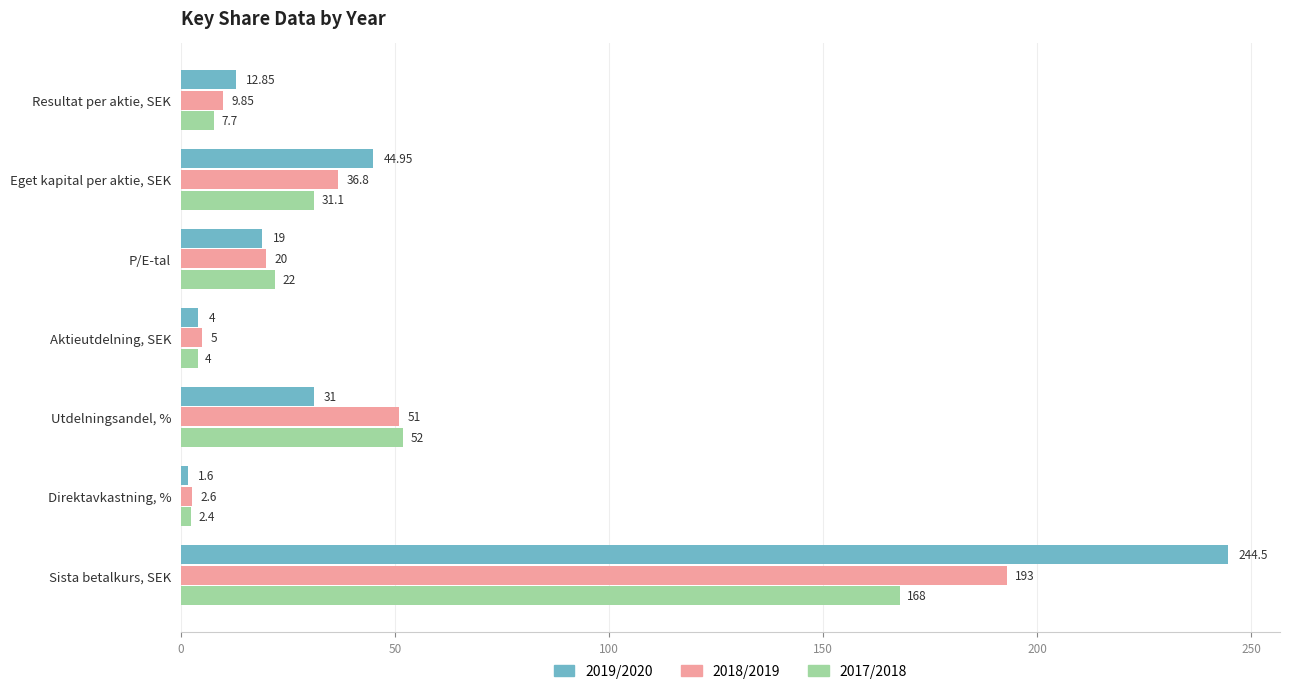

What are all the series names shown in the legend?

2019/2020, 2018/2019, 2017/2018